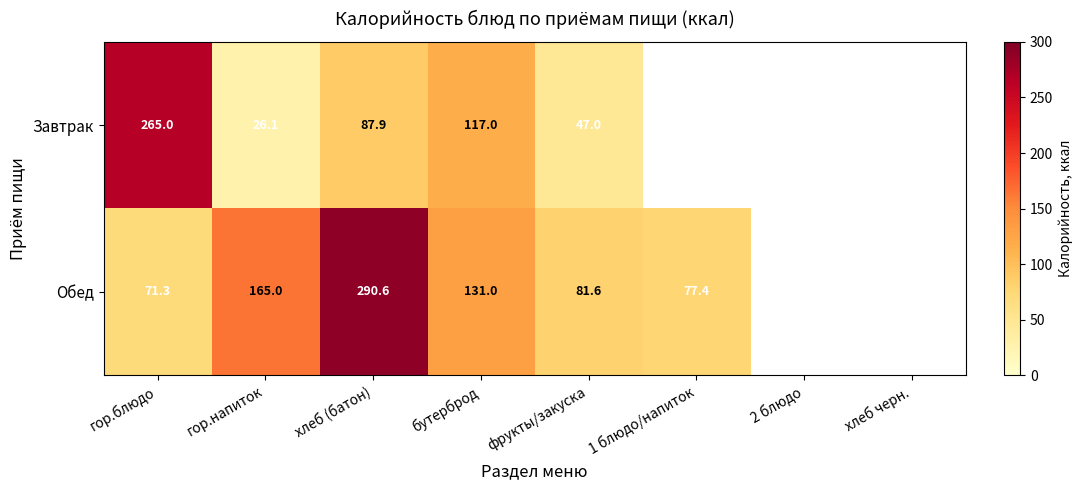

Which has a higher value, бутерброд or хлеб (батон)?

бутерброд